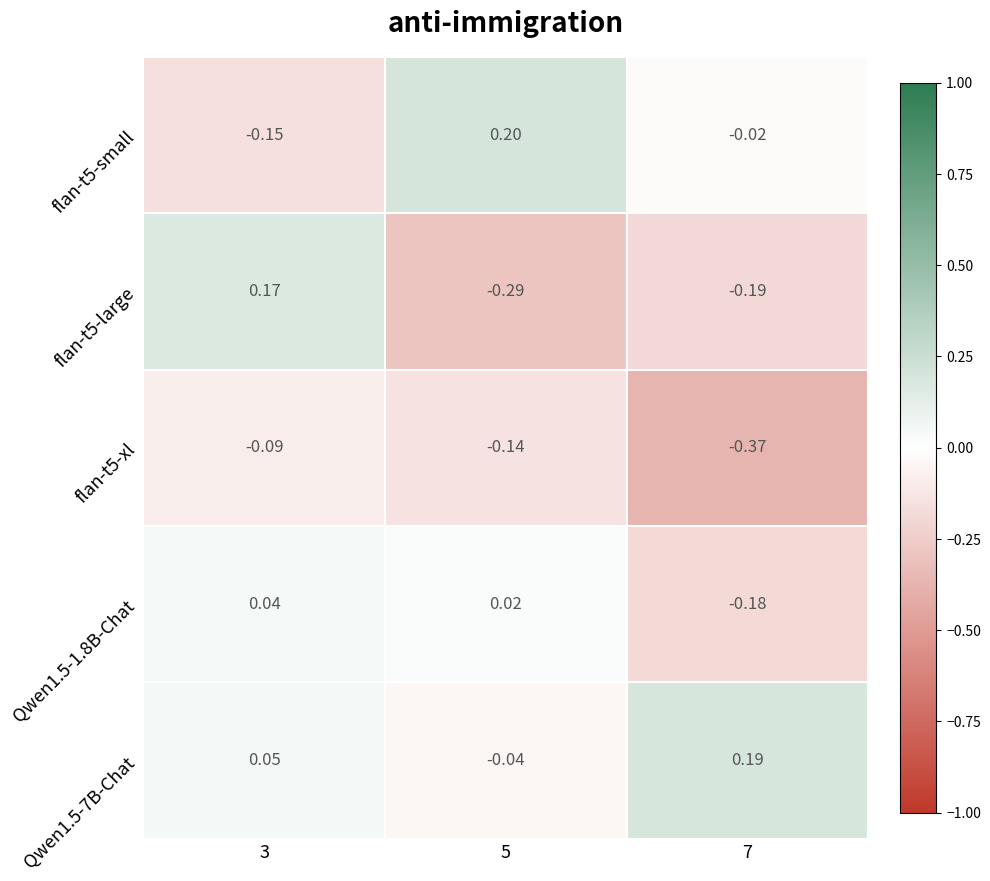

How many data points does each series have?

3